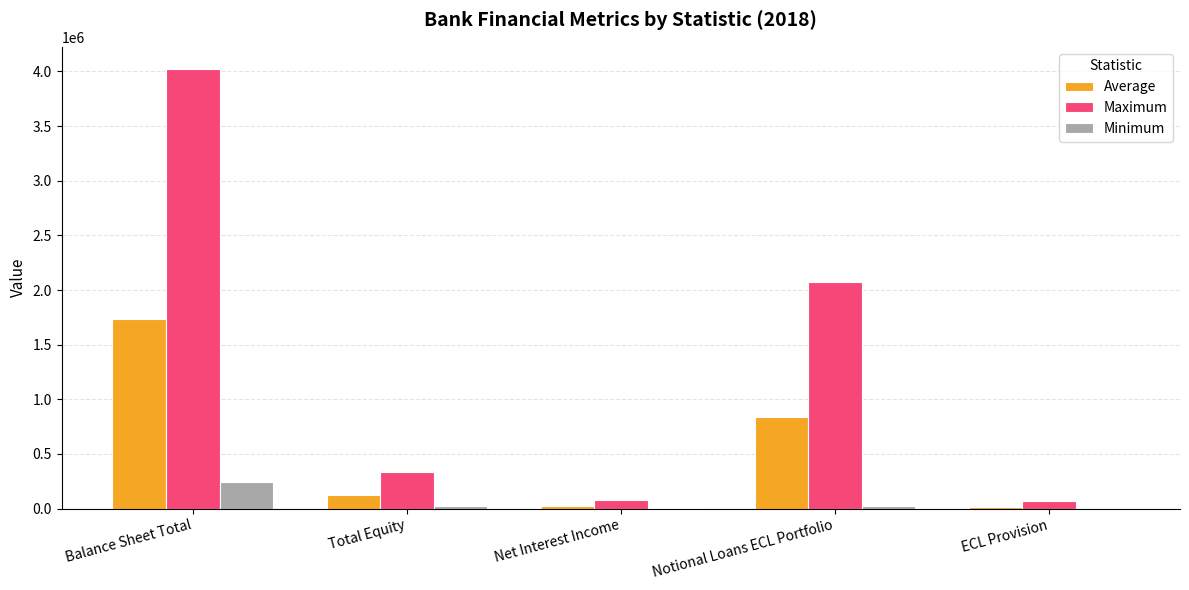

Are the bars grouped side by side (vs. stacked)?

Yes